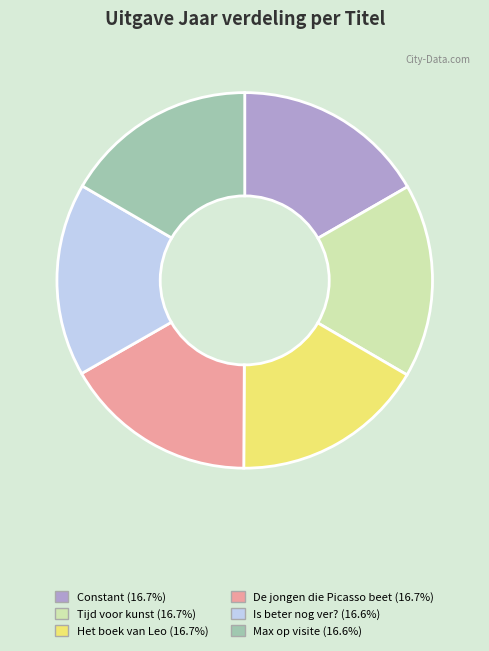

Approximately how many times larger is the value at Is beter nog ver? compared to Het boek van Leo?

1.0